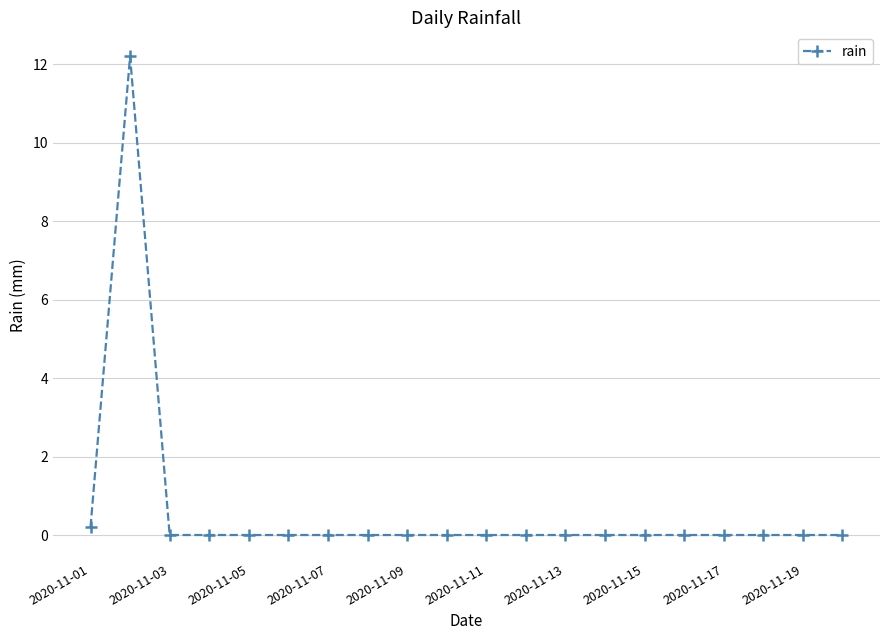

True or false: the data has more than 0 interior local peaks.

True